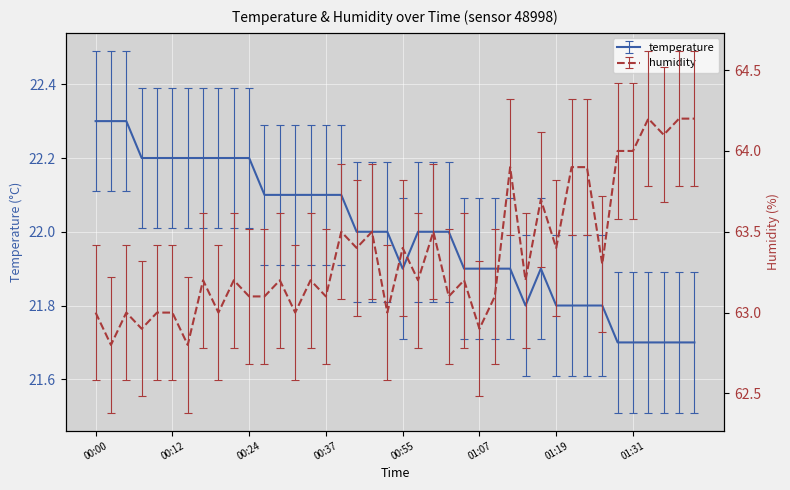

At which label does humidity first exceed 63?

00:17